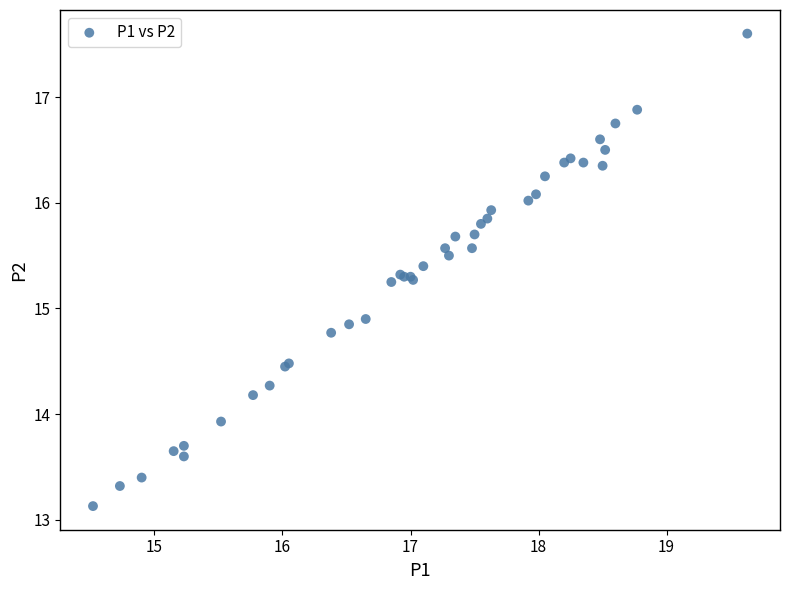

What Y value in the scatter plot is closest to 15?

14.9